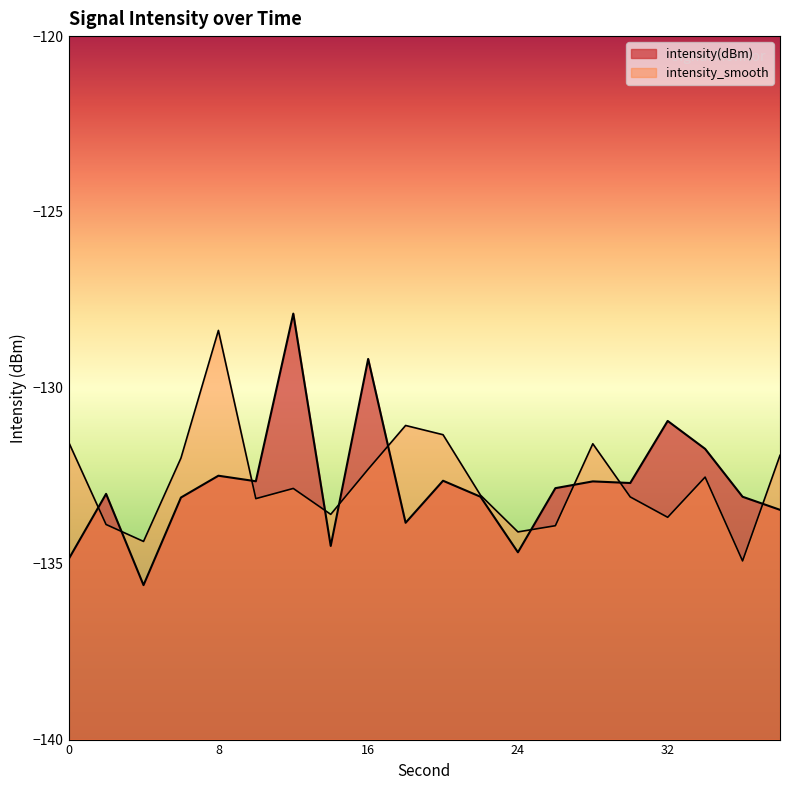

Does the chart have visible grid lines?

No